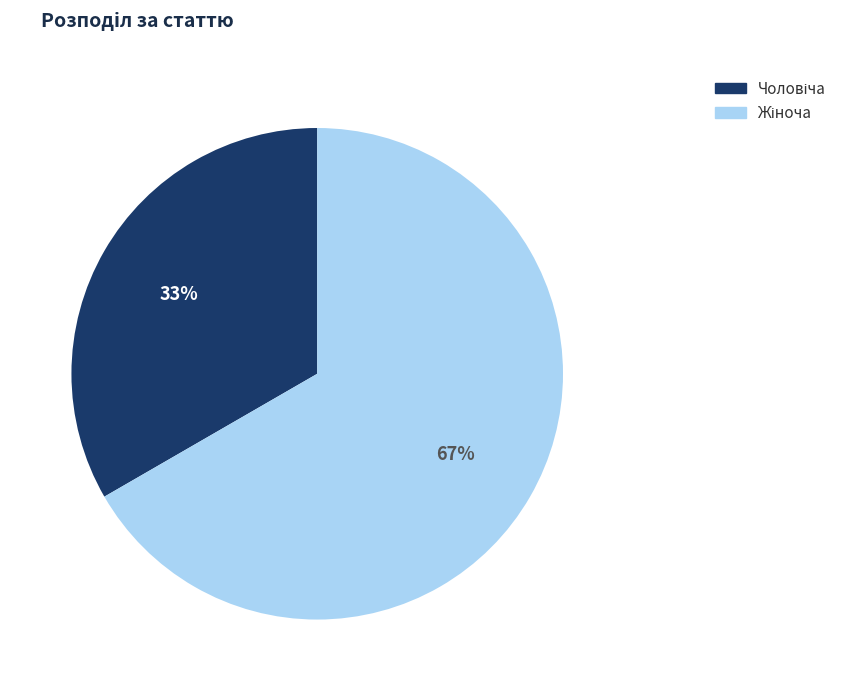

Is there a majority slice in this chart?

Yes